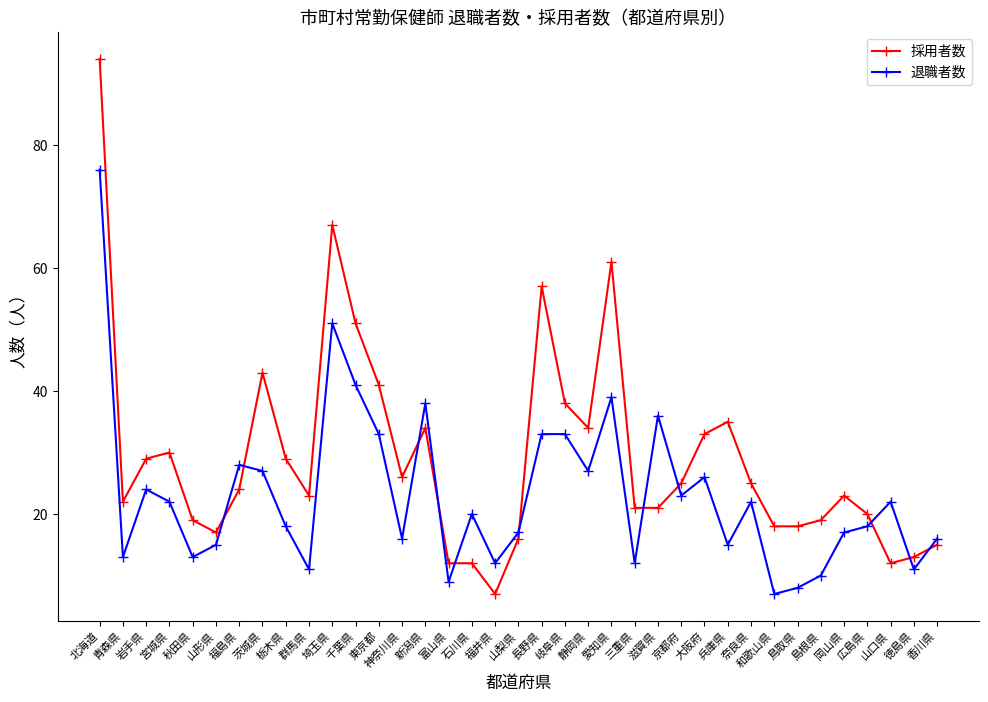

Which label corresponds to the largest value in the chart?

北海道